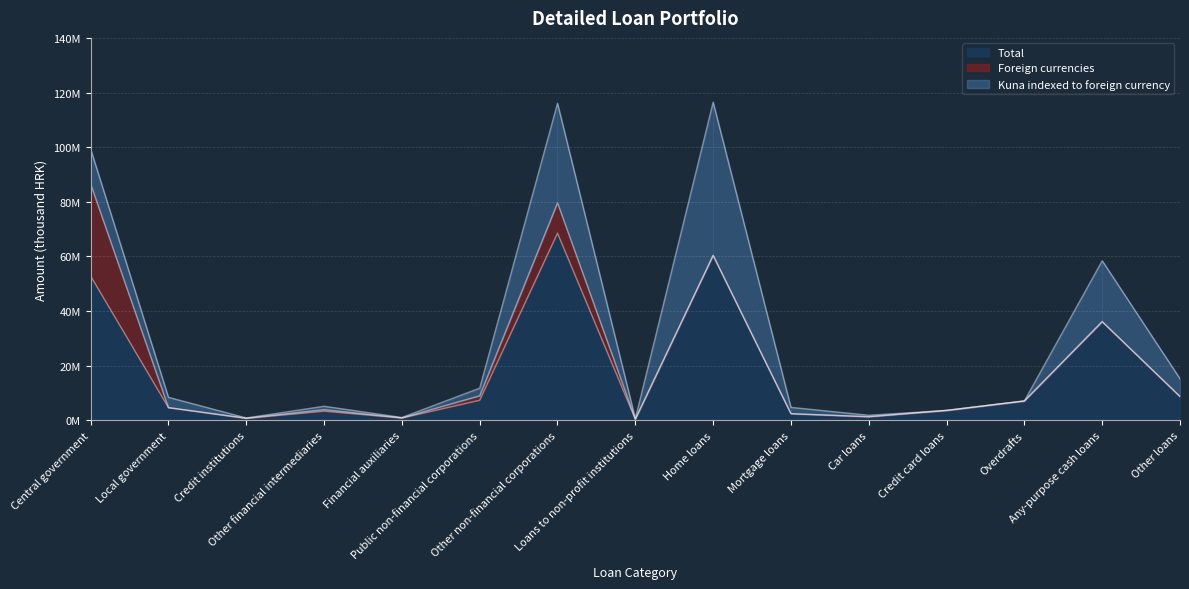

How many interior local peaks does the Total series have?

4